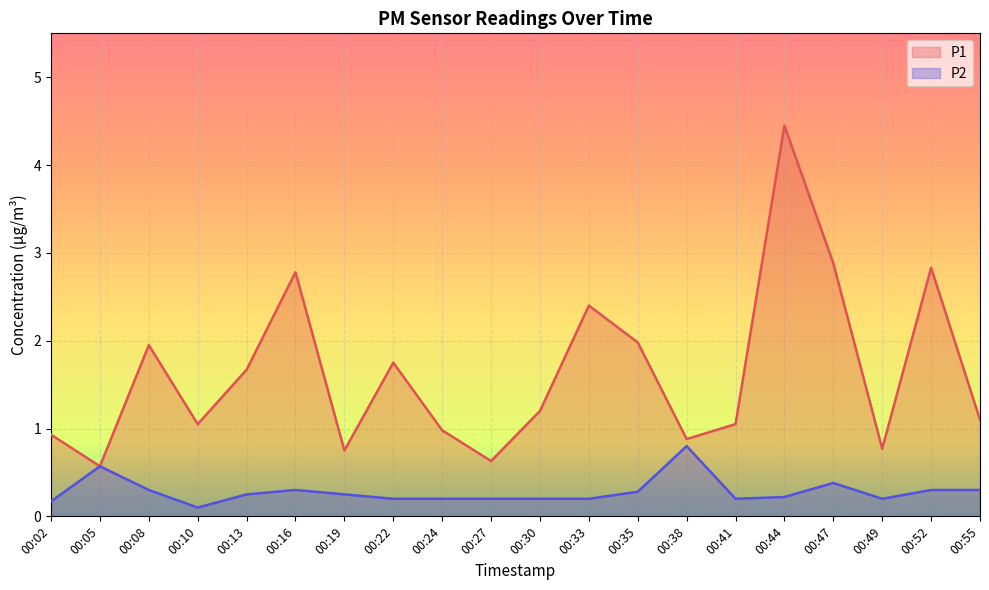

What is the greatest value displayed?

4.5